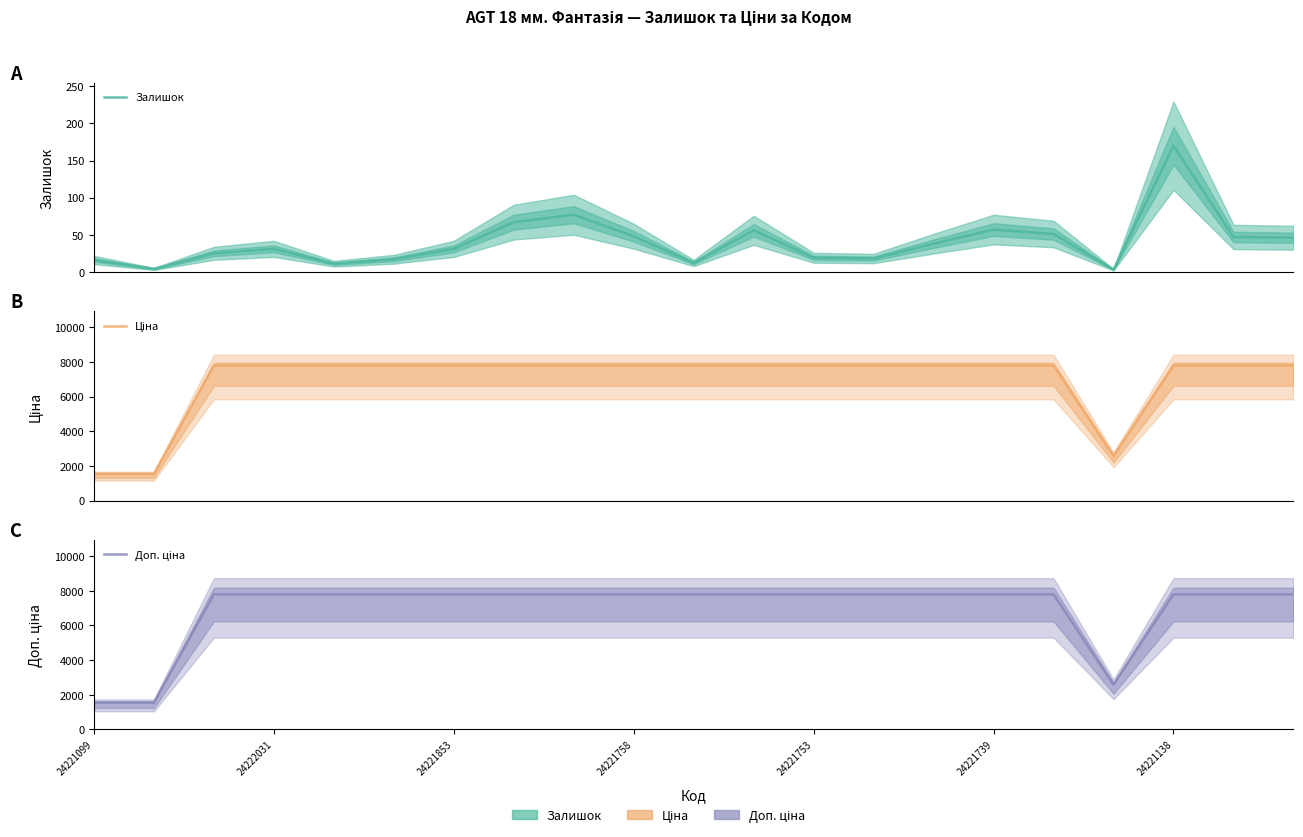

Reading right to left, what are all the values shown in this chart?

Залишок: 46.0	47.0	170.0	3.0	51.0	57.0	38.0	18.0	19.0	56.0	12.0	48.0	77.0	67.0	31.0	17.0	11.0	31.0	25.0	4.0	16.0
Ціна: 7792.9	7792.9	7792.9	2578.7	7792.9	7792.9	7792.9	7792.9	7792.9	7792.9	7792.9	7792.9	7792.9	7792.9	7792.9	7792.9	7792.9	7792.9	7792.9	1547.7	1547.7
Доп. ціна: 7792.9	7792.9	7792.9	2579.0	7792.9	7792.9	7792.9	7792.9	7792.9	7792.9	7792.9	7792.9	7792.9	7792.9	7792.9	7792.9	7792.9	7792.9	7792.9	1548.0	1548.0